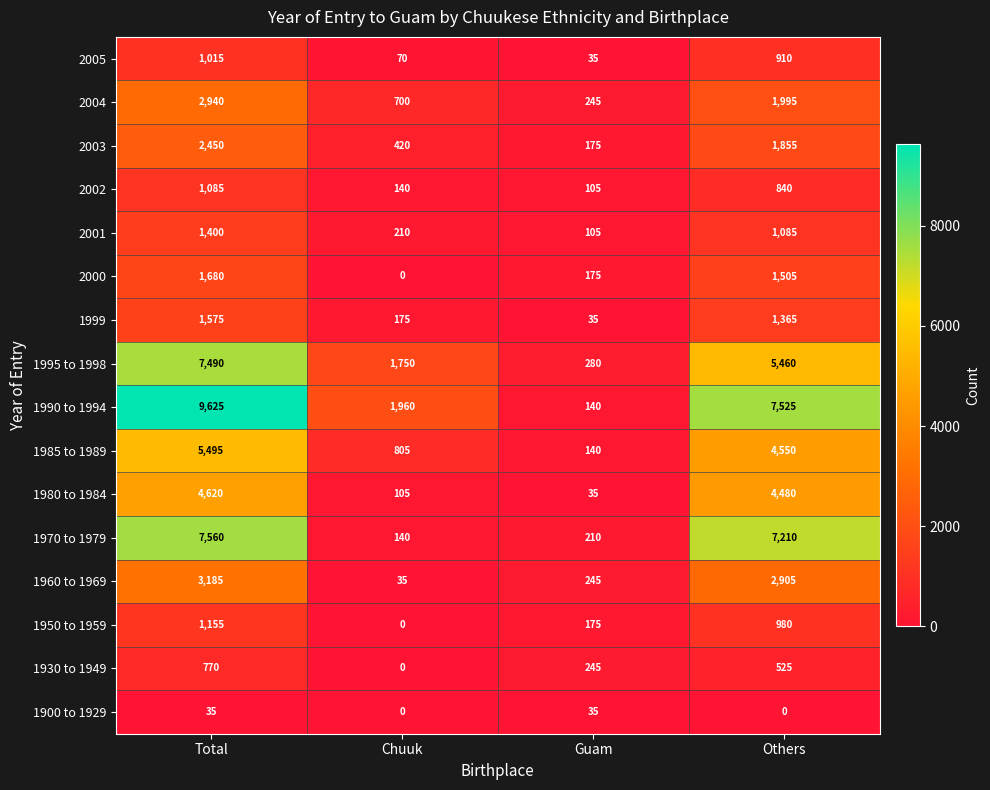

Which category has the lowest value in the 2005 series?

Guam